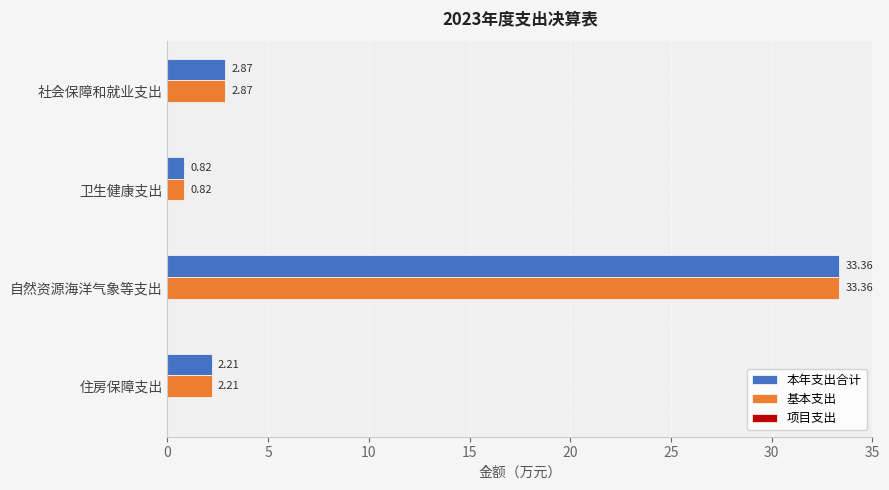

At which category is the sum across all series the highest?

自然资源海洋气象等支出